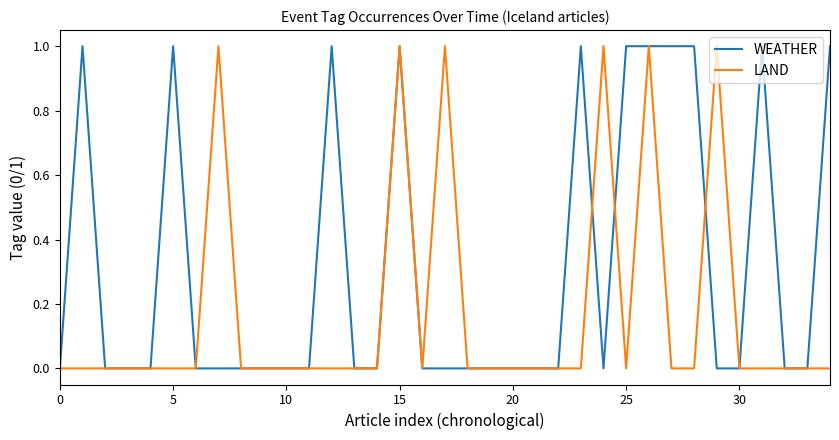

How many lines are shown in the chart?

2